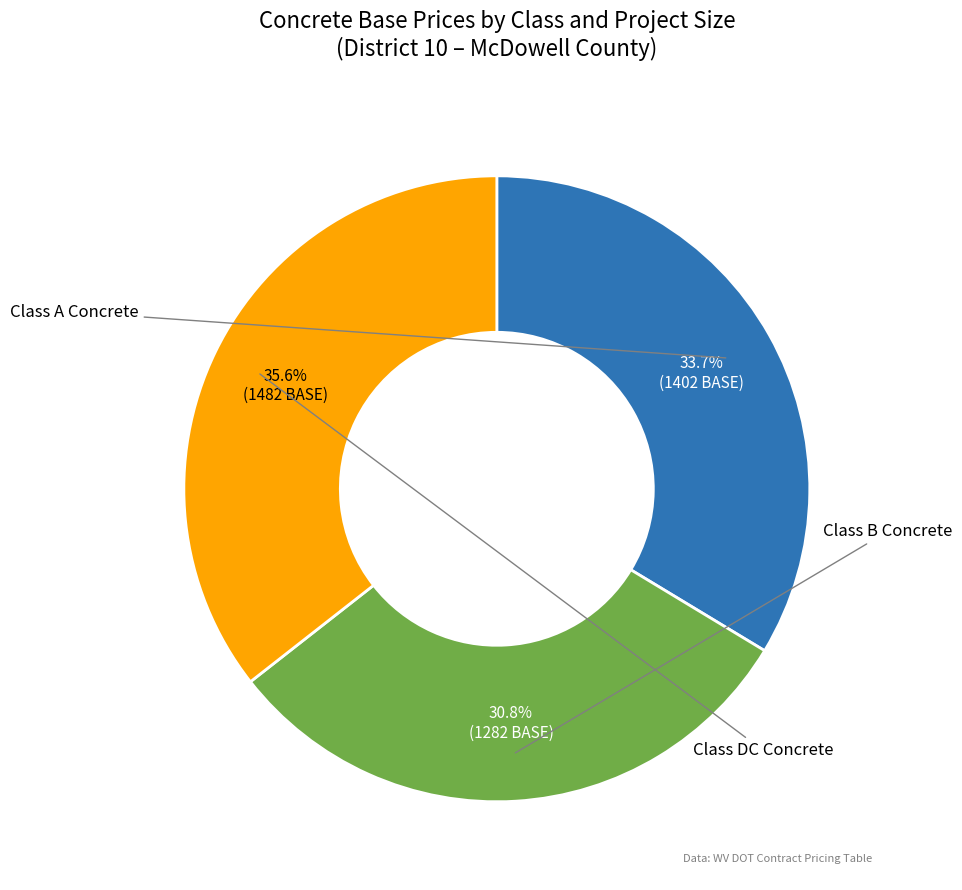

Is there a majority slice in this chart?

No